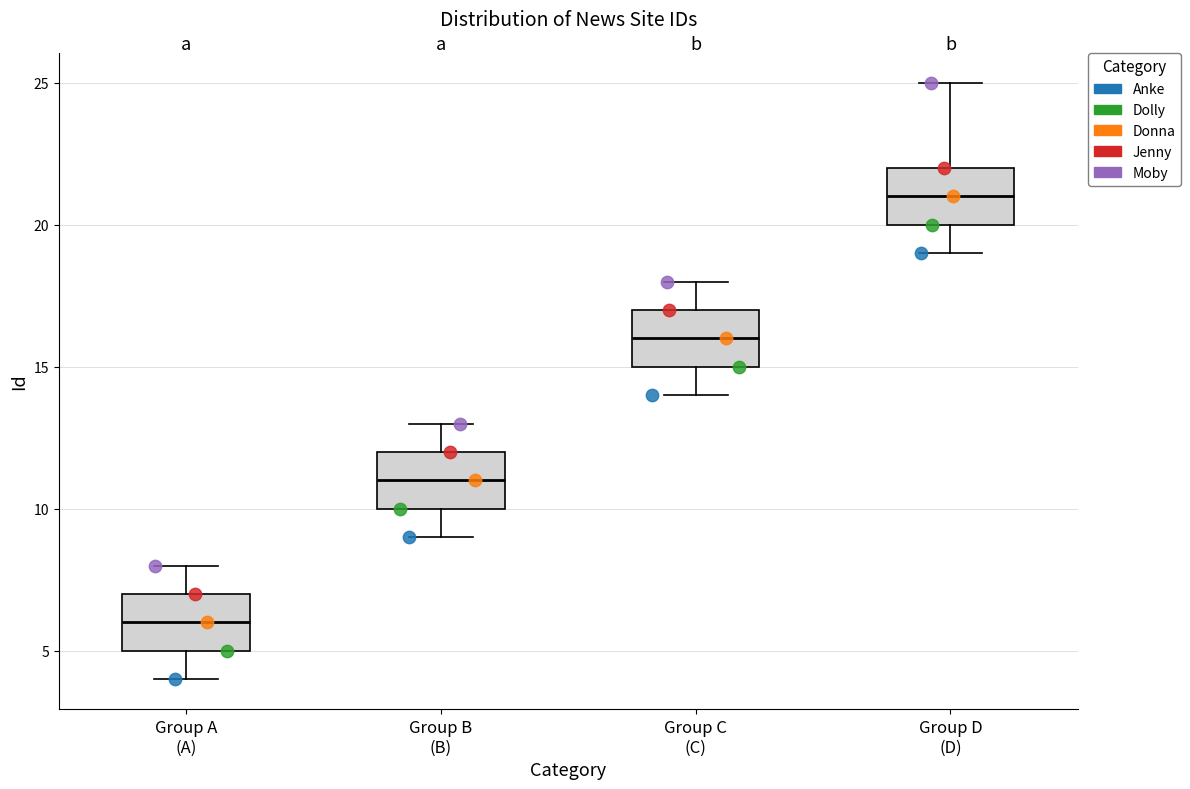

Reading left to right, transcribe this box plot: for each box, give where its median line is, the range the box spans, and where its two whiskers end, as read against the y-axis. The values are not printed on the chart, so give them approximately, as read against the axis.

Group A (A): median 6, box 5 to 7, whiskers 4 to 8
Group B (B): median 11, box 10 to 12, whiskers 9 to 13
Group C (C): median 16, box 15 to 17, whiskers 14 to 18
Group D (D): median 21, box 20 to 22, whiskers 19 to 25